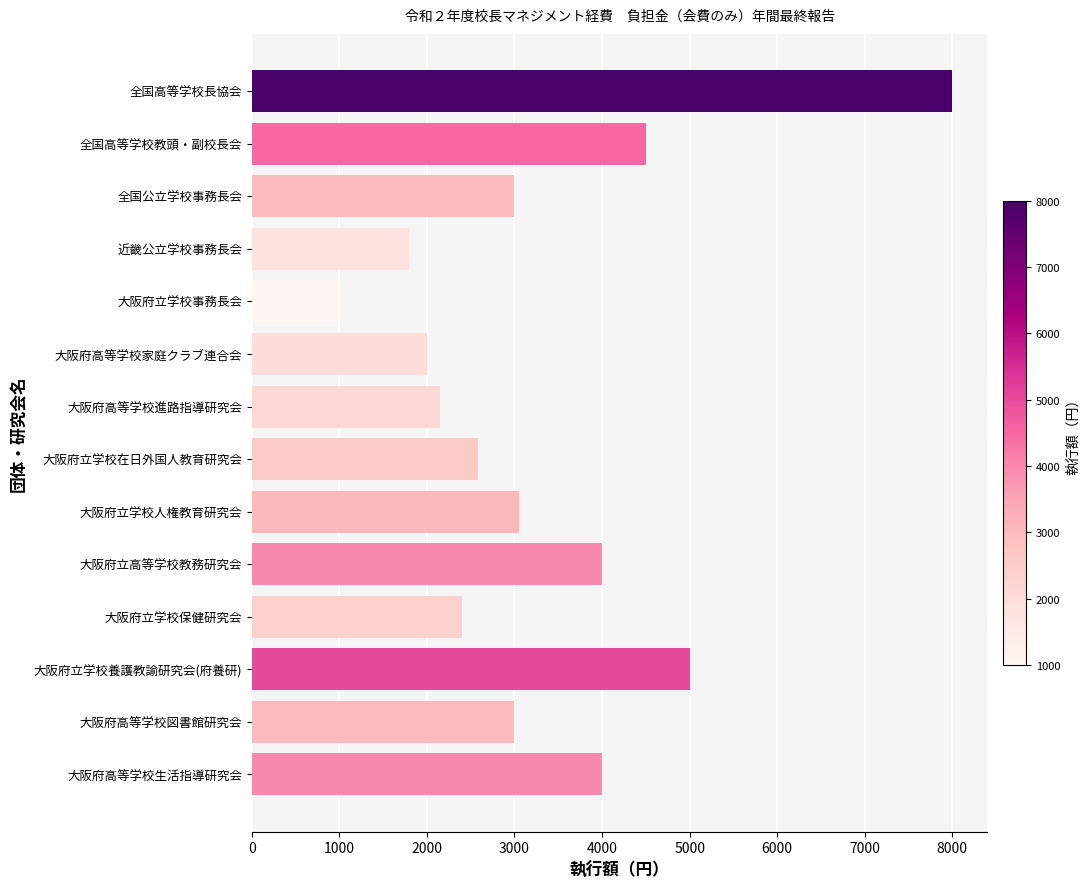

What is the sum of all values?

46480